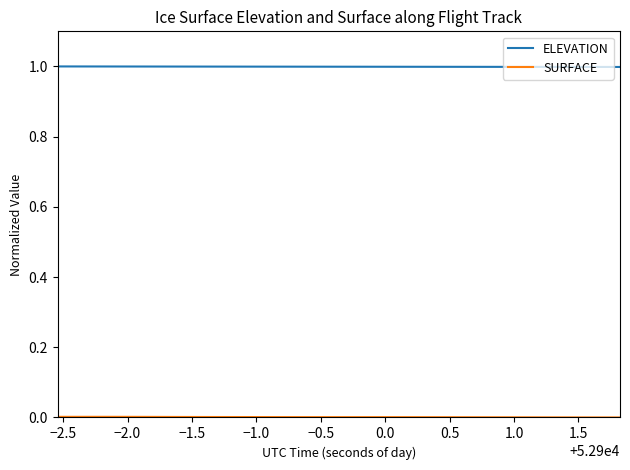

What is the greatest value displayed?

1.0